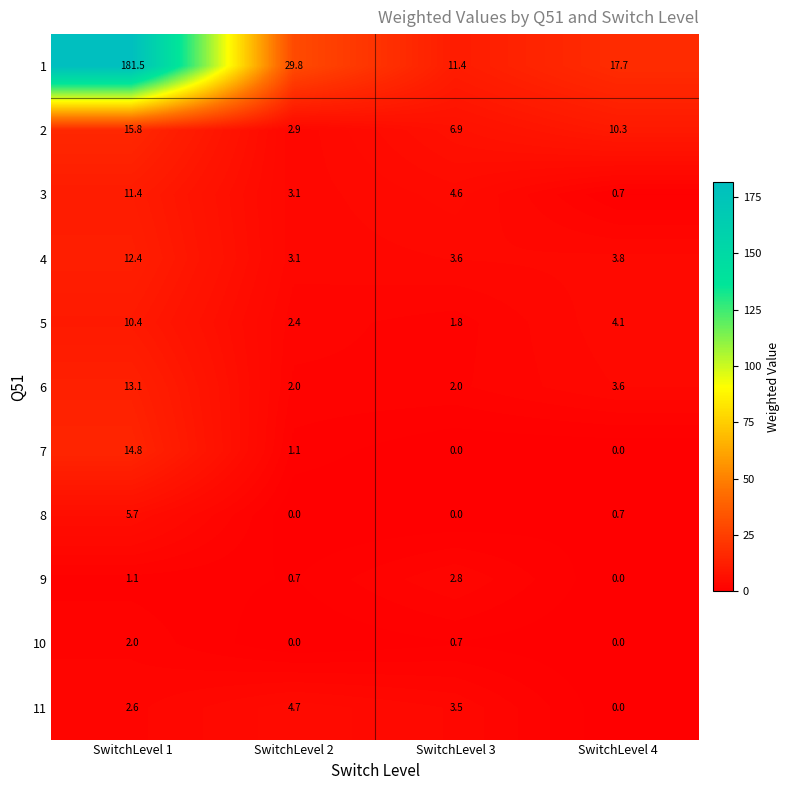

The 2 series shows 9.6 at SwitchLevel 3. True or false?

False